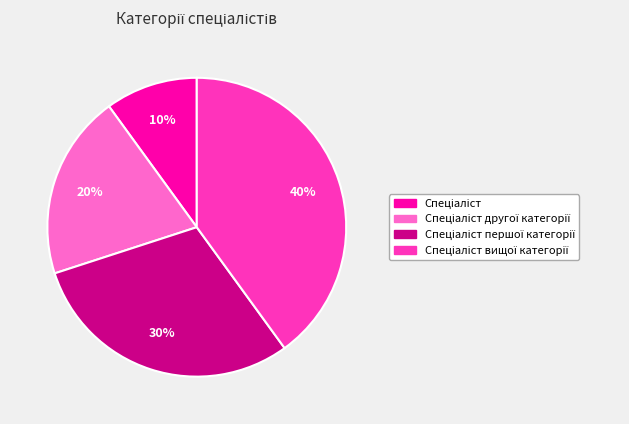

To the nearest percent, what is the average slice percentage?

25%